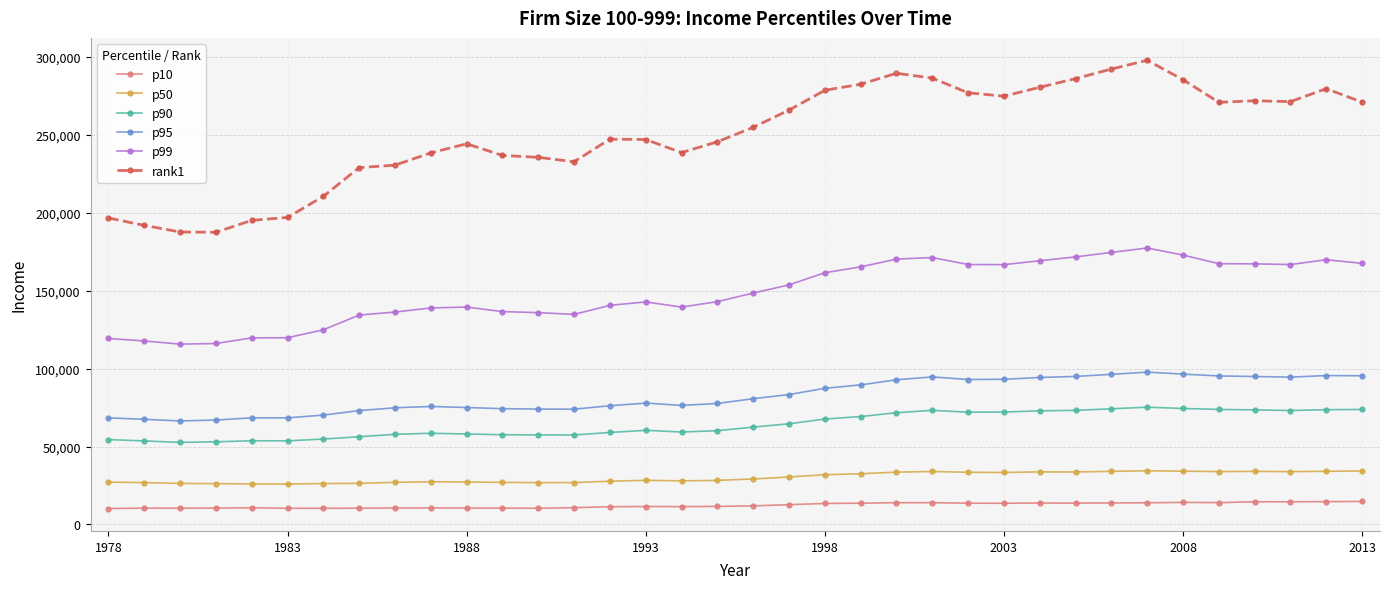

Which series has the widest spread of values?

rank1